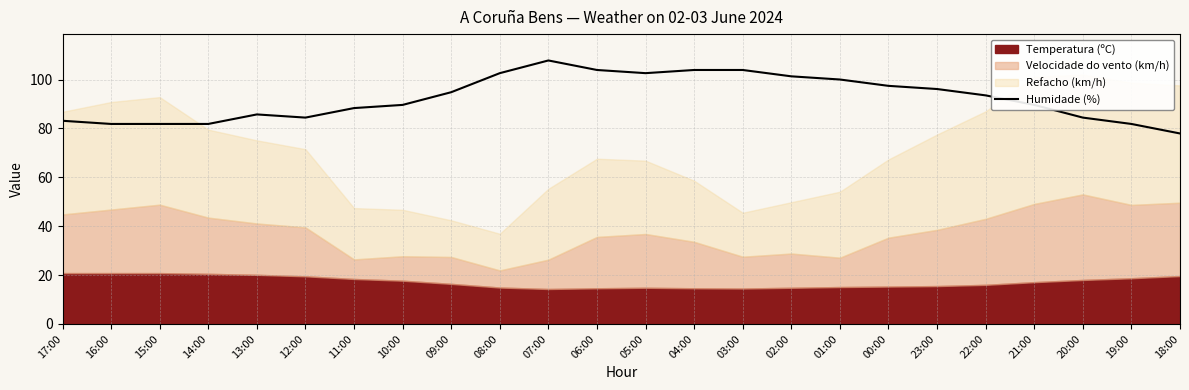

True or false: Humidade (%) has a value of 157.5 at 06:00.

False